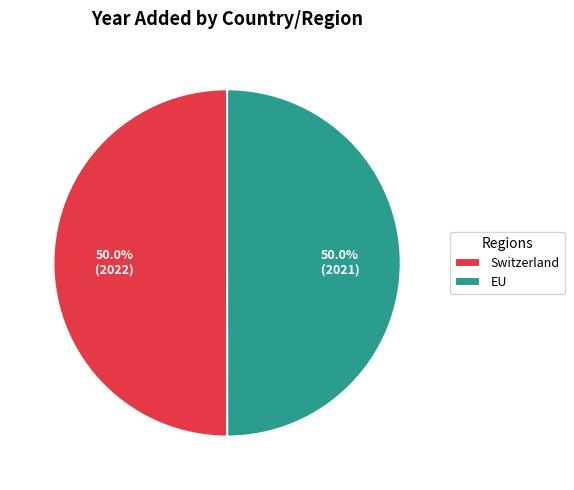

What is the total percentage of EU and Switzerland?

100.0%